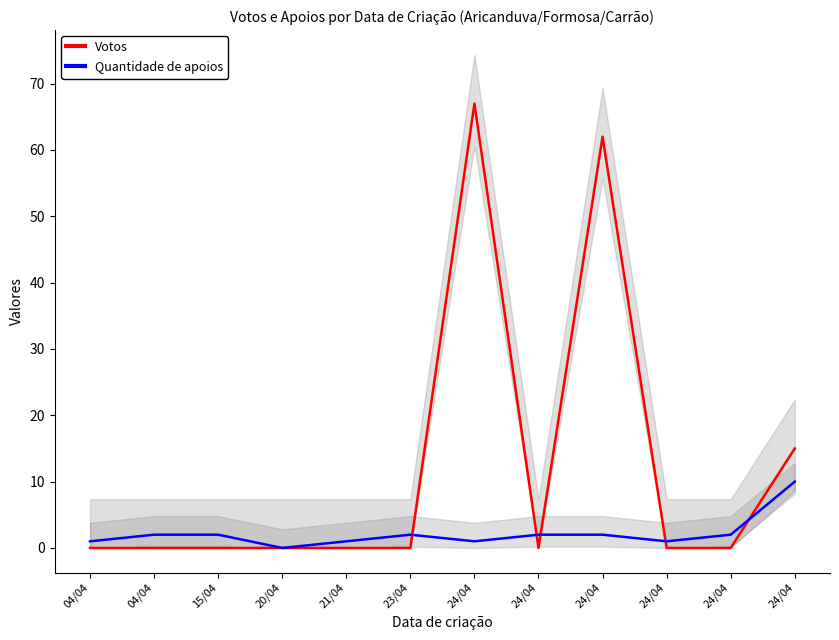

What is the label of the 11th point from the left?

24/04